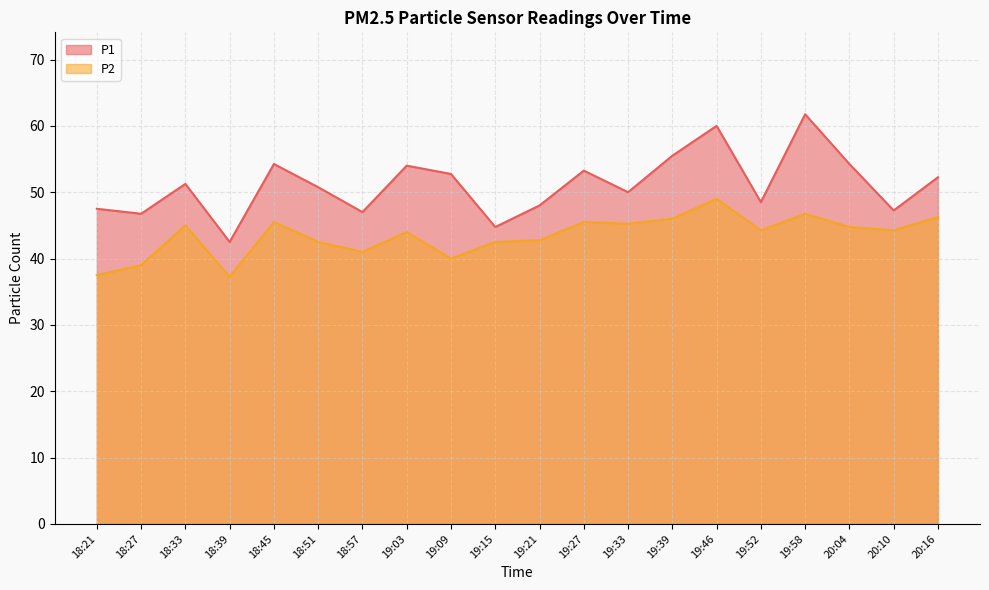

Count the number of categories in the chart.

20